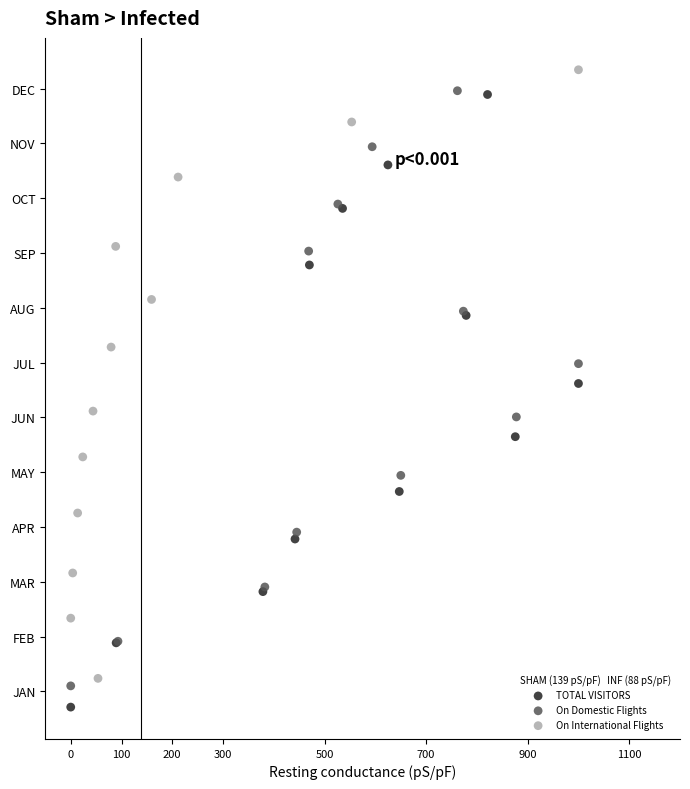

Which series reaches the maximum Y coordinate?

On International Flights